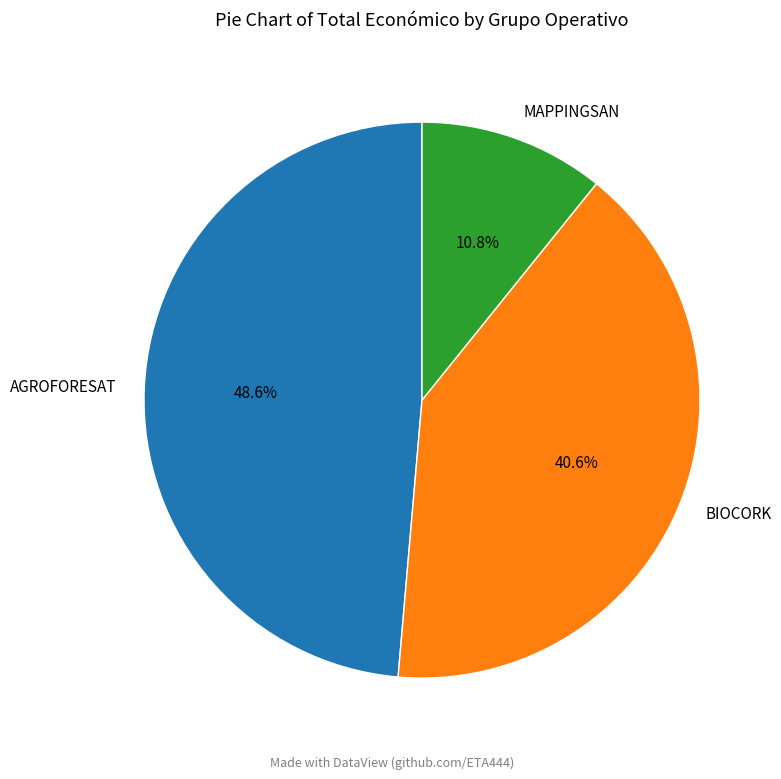

To the nearest percent, what is the average slice percentage?

33%